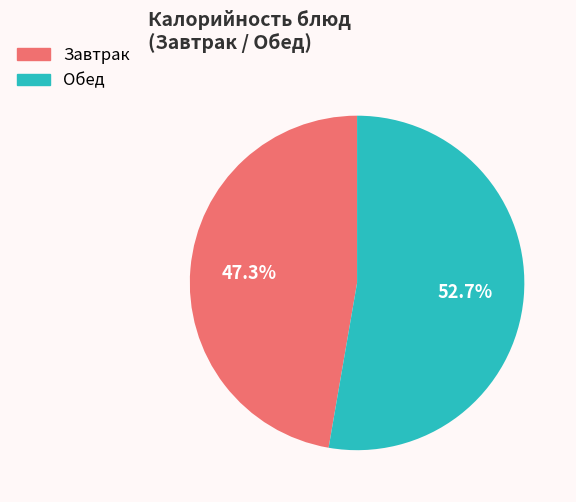

Is there a majority slice in this chart?

Yes